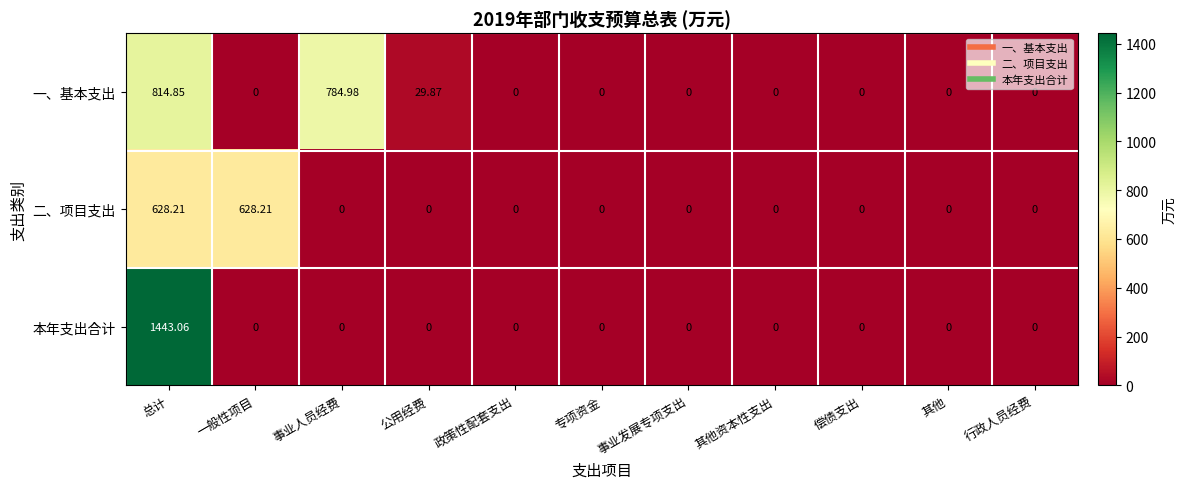

At which category does the chart reach its peak across all series?

总计